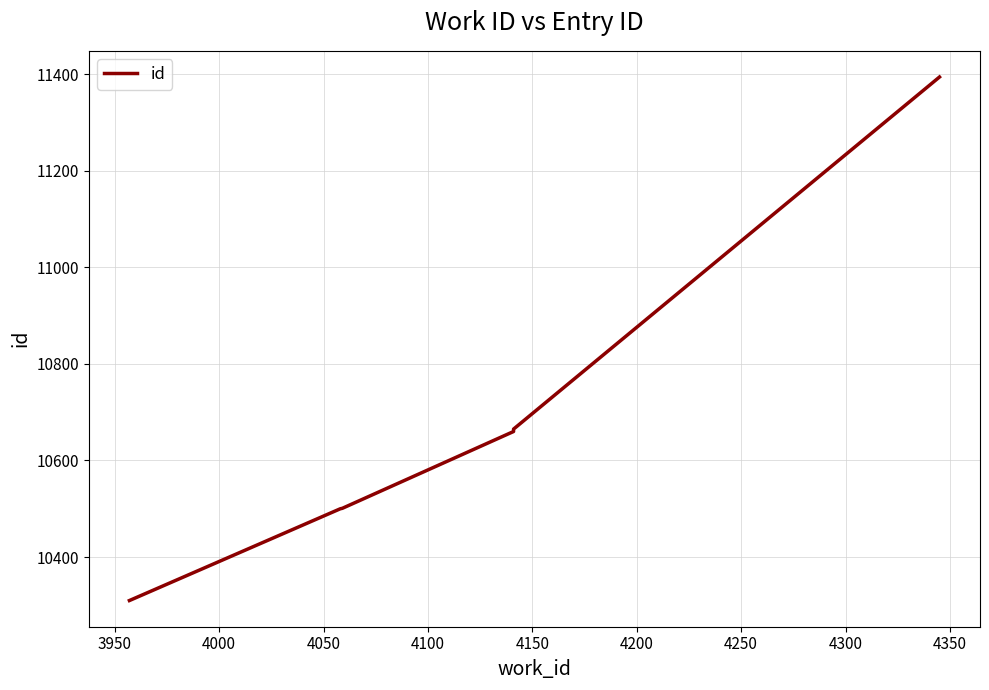

Reading right to left, extract all data points from this chart.

11394	10665	10660	10501	10500	10310